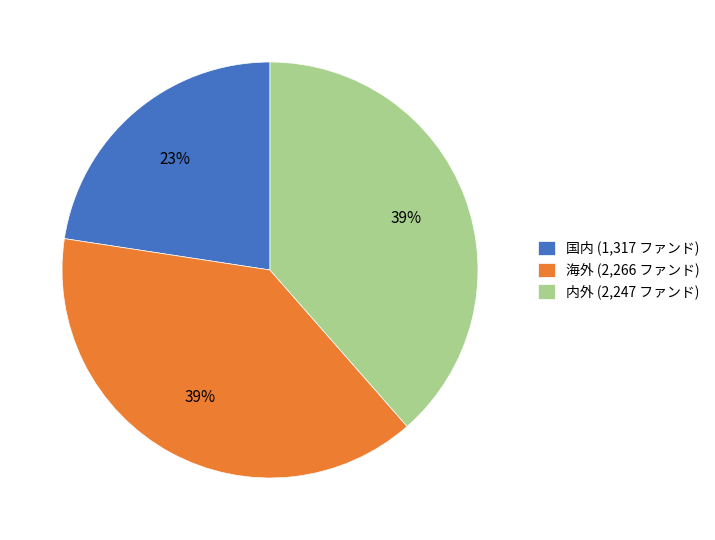

To the nearest percent, what portion does 国内 (1,317 ファンド) represent?

23%